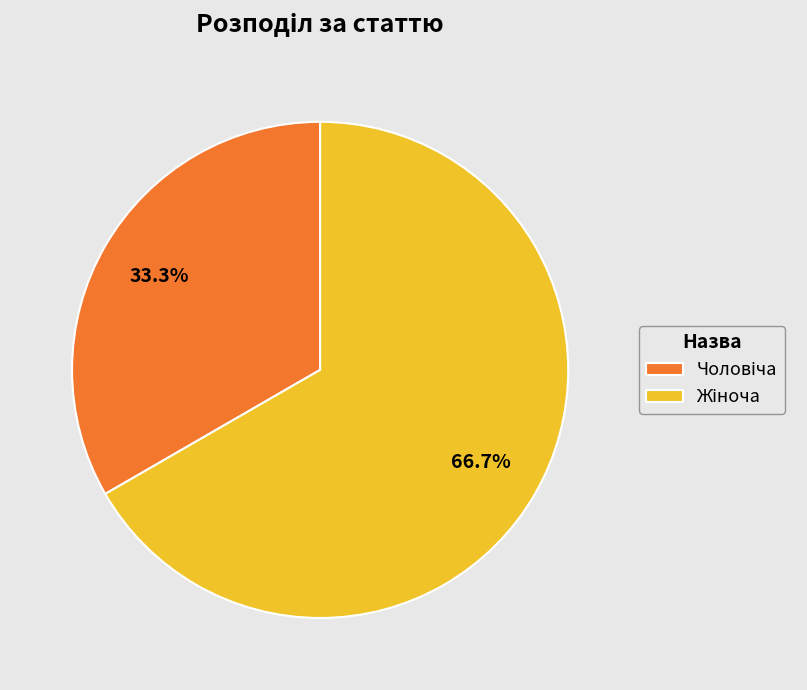

How many segments does this pie chart have?

2